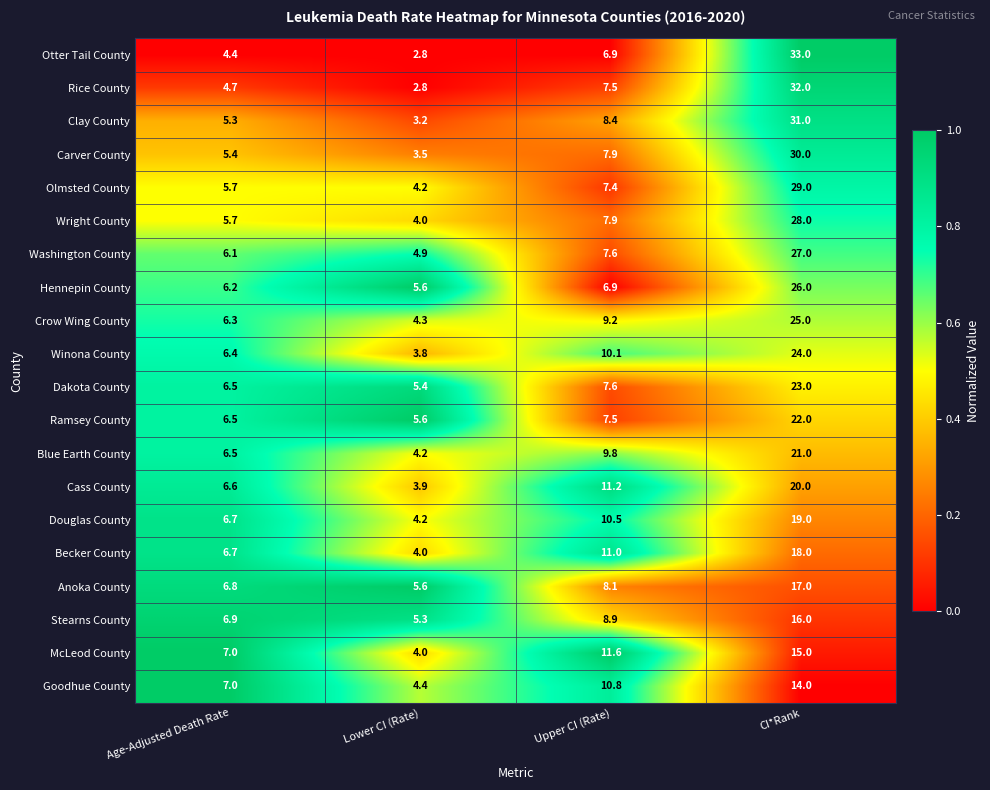

What is the difference between the Anoka County values at Upper CI (Rate) and Age-Adjusted Death Rate?

1.3